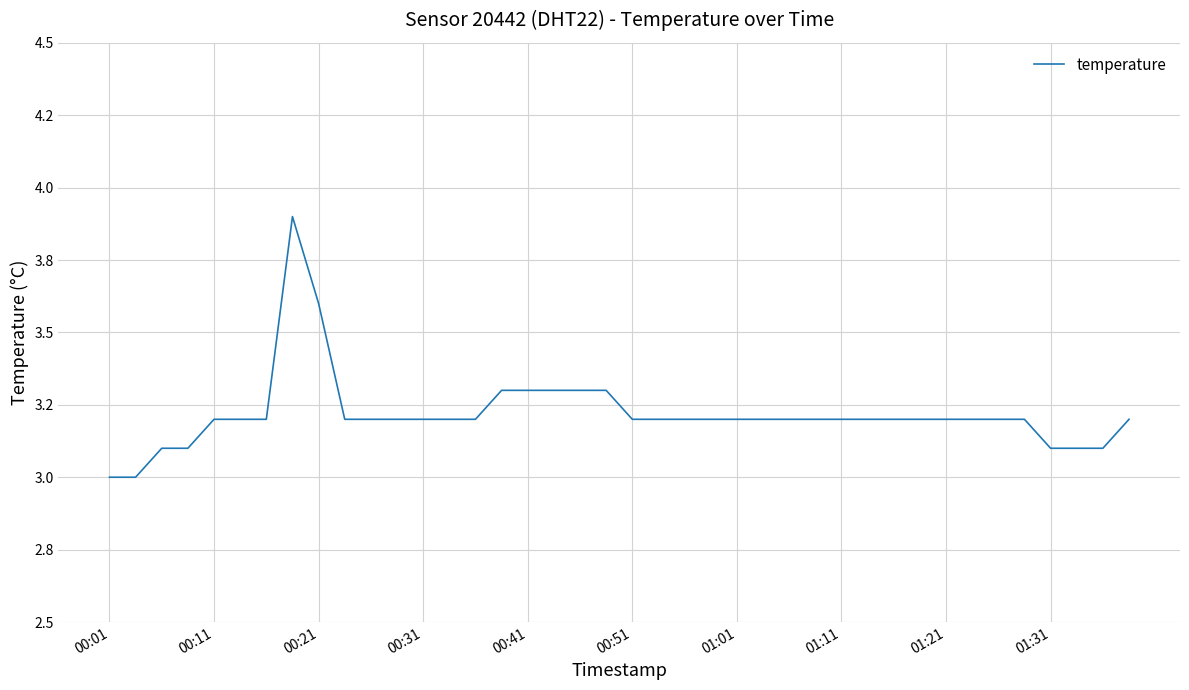

What is the maximum value shown in the chart?

3.9